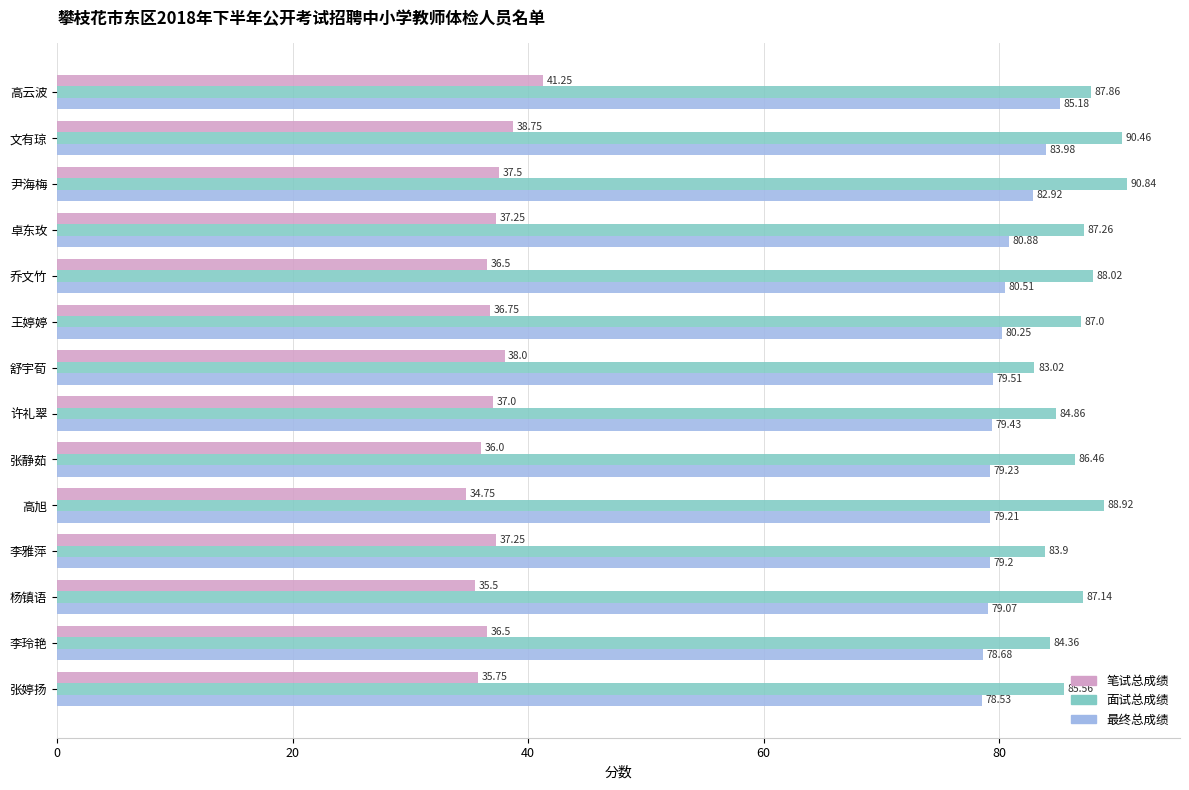

How many categories are shown in the chart?

14